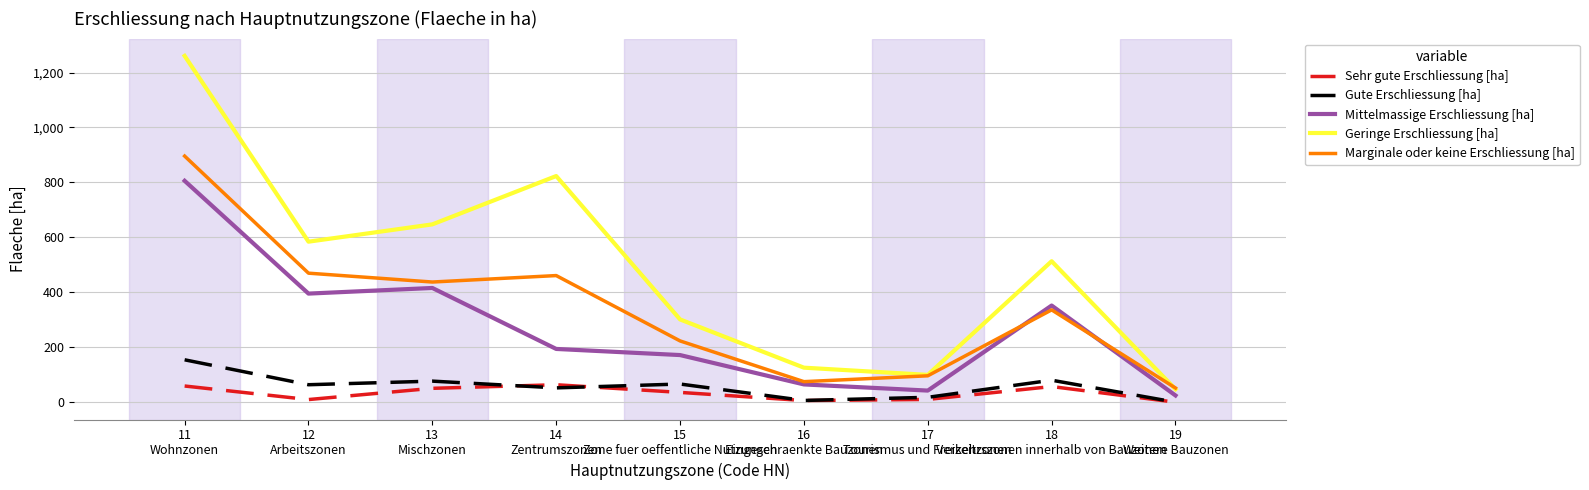

The Gute Erschliessung [ha] series shows 17.8 at 17
Tourismus und Freizeitzonen. True or false?

True